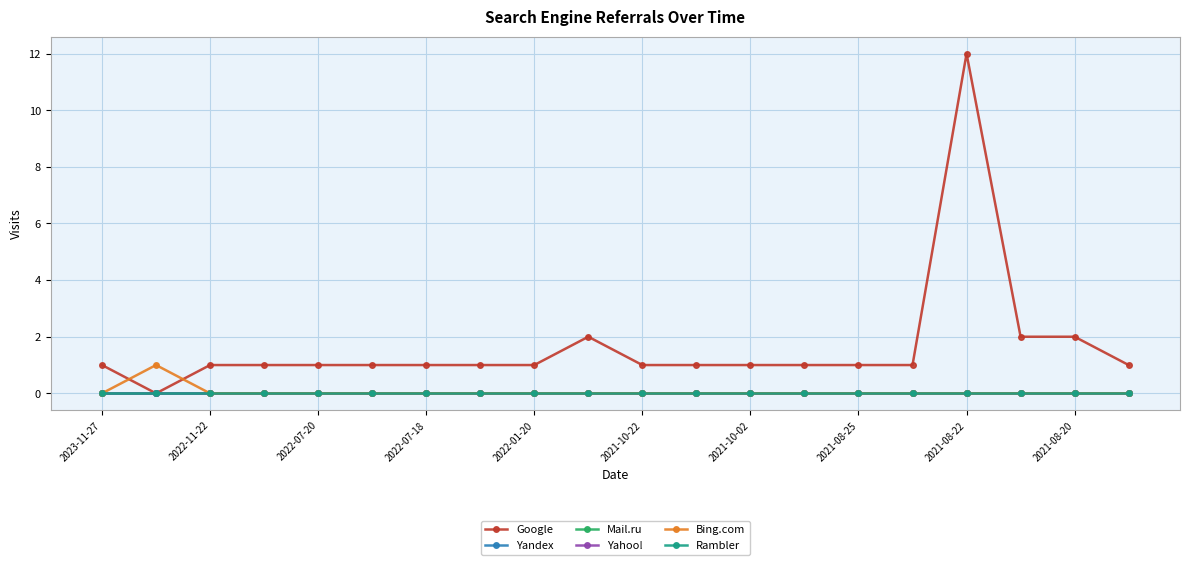

Reading left to right, extract all data points from this chart.

Google: 1	0	1	1	1	1	1	1	1	2	1	1	1	1	1	1	12	2	2	1
Yandex: 0	0	0	0	0	0	0	0	0	0	0	0	0	0	0	0	0	0	0	0
Mail.ru: 0	0	0	0	0	0	0	0	0	0	0	0	0	0	0	0	0	0	0	0
Yahoo!: 0	0	0	0	0	0	0	0	0	0	0	0	0	0	0	0	0	0	0	0
Bing.com: 0	1	0	0	0	0	0	0	0	0	0	0	0	0	0	0	0	0	0	0
Rambler: 0	0	0	0	0	0	0	0	0	0	0	0	0	0	0	0	0	0	0	0